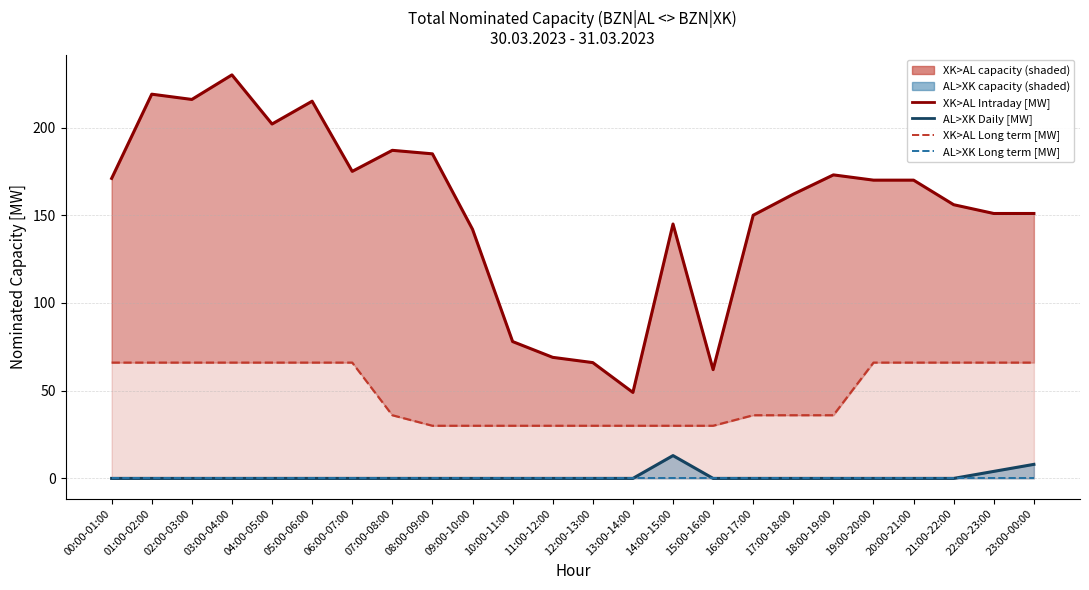

What is the label of the 19th point from the left?

18:00-19:00